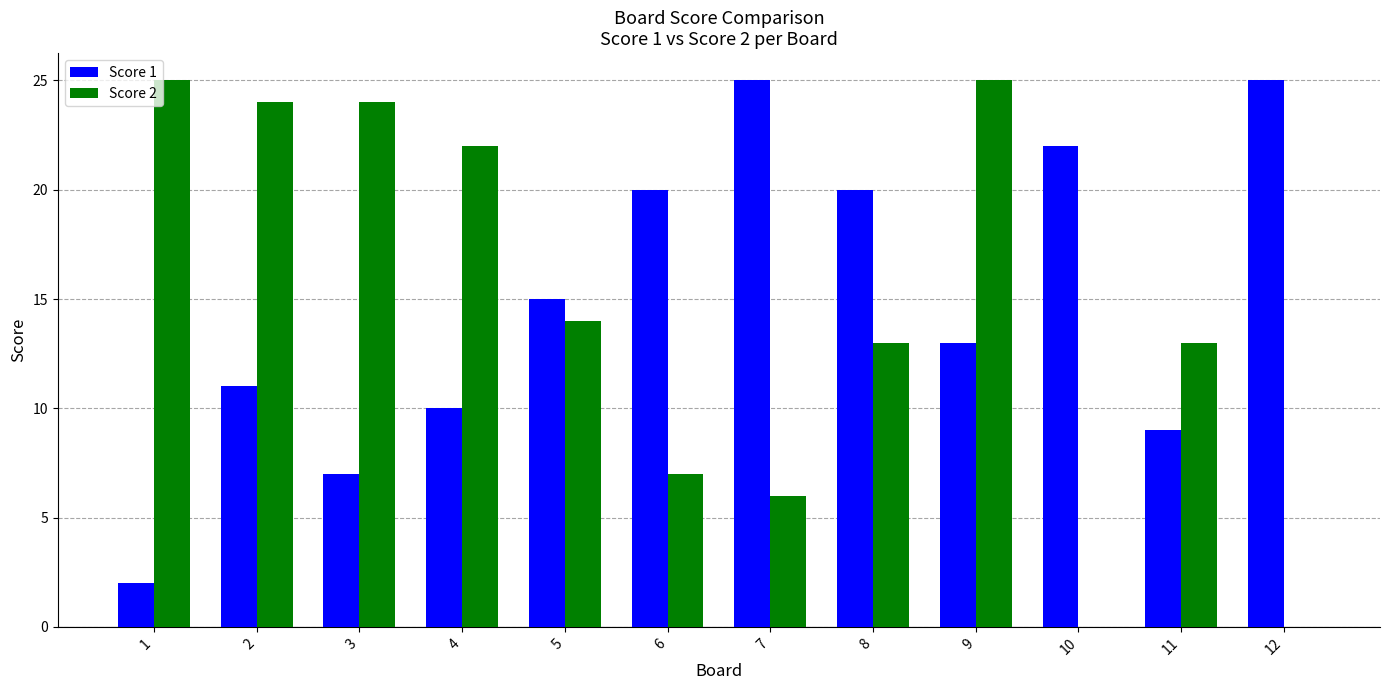

What are all the series names shown in the legend?

Score 1, Score 2